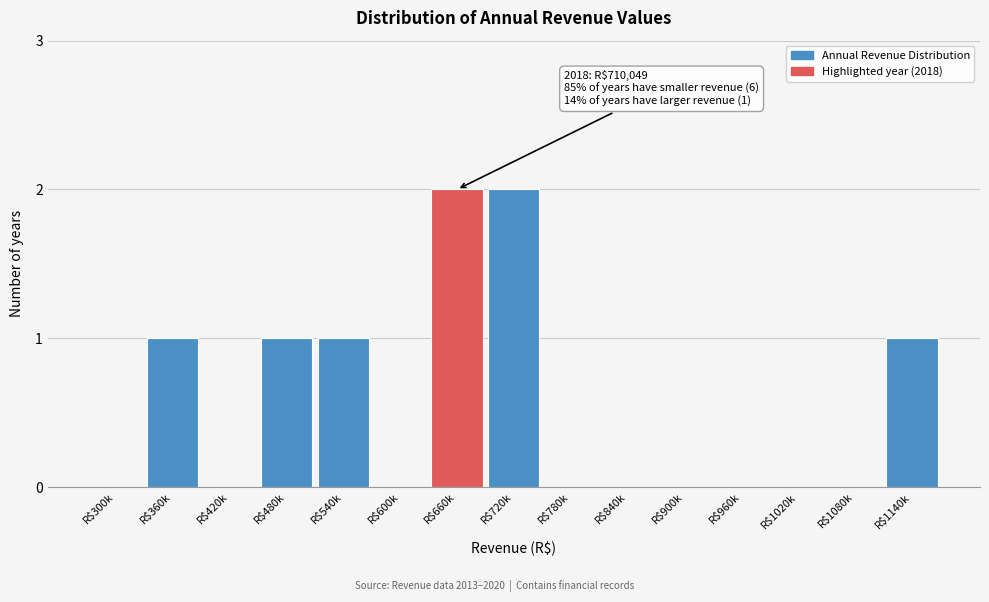

True or false: the data shows 0 at R$600k.

True